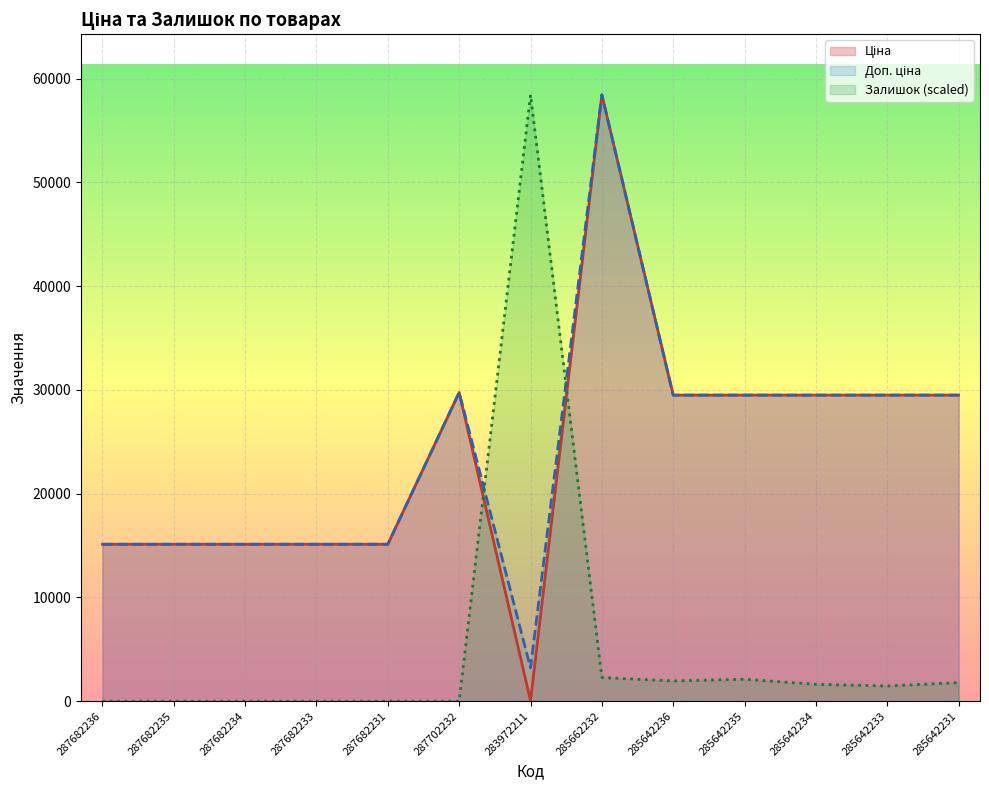

Reading left to right, what are all the values shown in this chart?

Ціна: 287682236=15120.0	287682235=15120.0	287682234=15120.0	287682233=15120.0	287682231=15120.0	287702232=29747.2	283972211=32.0	285662232=58426.5	285642236=29491.5	285642235=29491.5	285642234=29491.5	285642233=29491.5	285642231=29491.5
Доп. ціна: 287682236=15120.0	287682235=15120.0	287682234=15120.0	287682233=15120.0	287682231=15120.0	287702232=29747.2	283972211=3205.0	285662232=58426.5	285642236=29491.5	285642235=29491.5	285642234=29491.5	285642233=29491.5	285642231=29491.5
Залишок: 287682236=0.0	287682235=0.0	287682234=0.0	287682233=0.0	287682231=0.0	287702232=0.0	283972211=58426.5	285662232=2272.1	285642236=1947.6	285642235=2109.8	285642234=1623.0	285642233=1460.7	285642231=1785.3